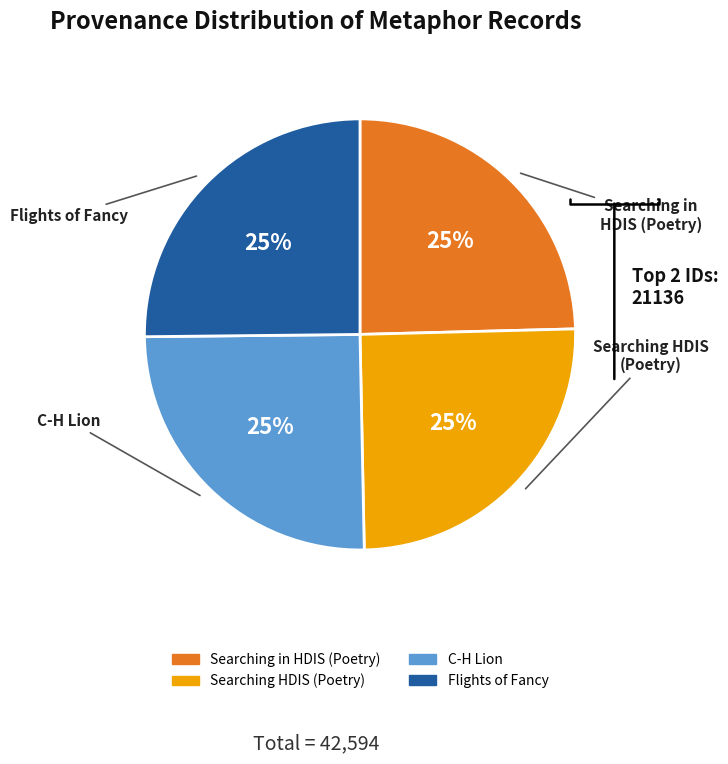

Does C-H Lion represent more than half of the total?

No